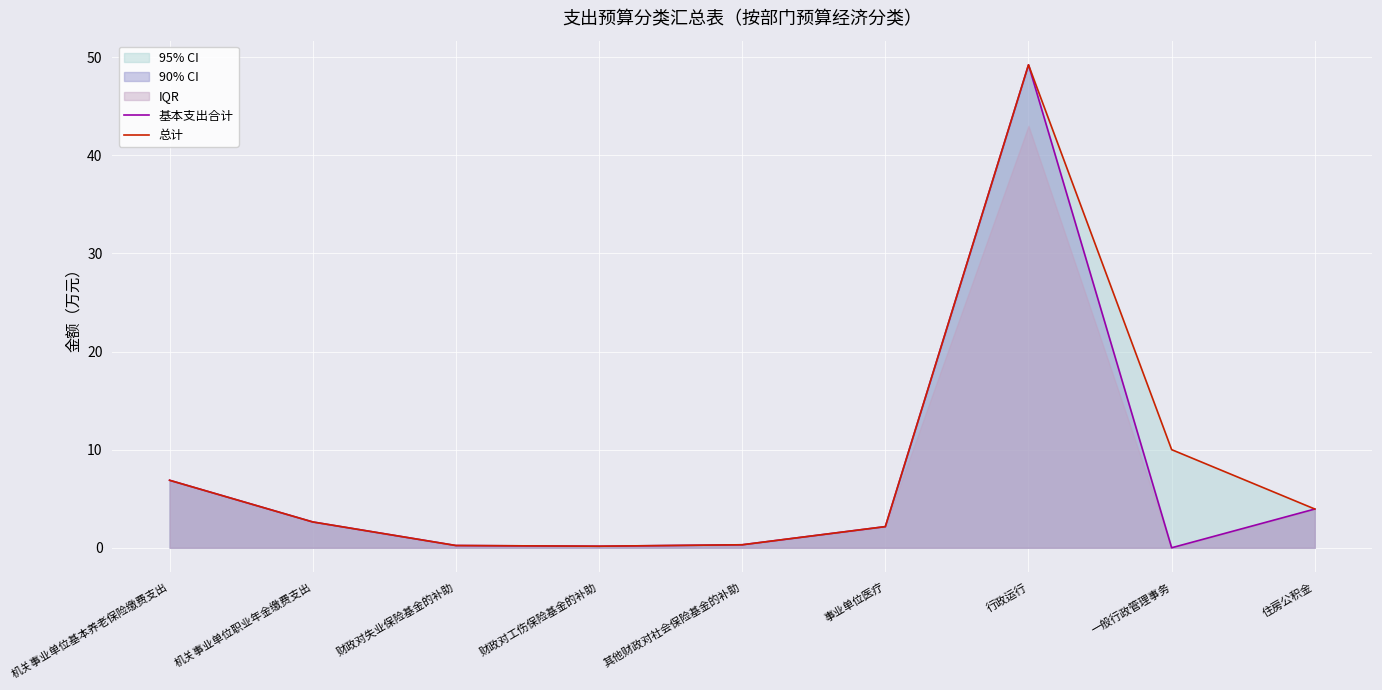

How many interior local valleys does the 总计 series have?

1